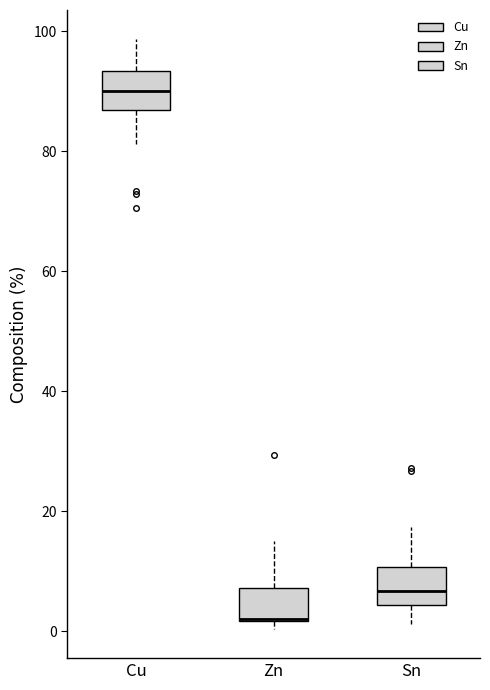

Reading left to right, transcribe this box plot: for each box, give where its median line is, the range the box spans, and where its two whiskers end, as read against the y-axis. The values are not printed on the chart, so give them approximately, as read against the axis.

Cu: median 90, box 86 to 94, whiskers 82 to 98
Zn: median 2 (drawn on the box's lower edge), box 2 to 8, whiskers 0 to 14
Sn: median 6, box 4 to 10, whiskers 2 to 18